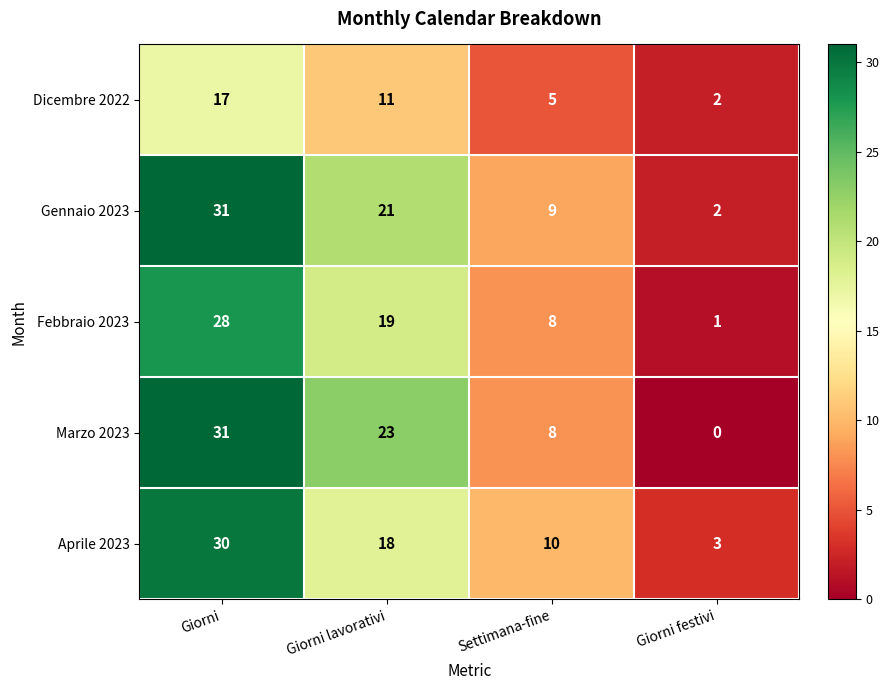

True or false: Dicembre 2022 has a value of 2 at Giorni festivi.

True